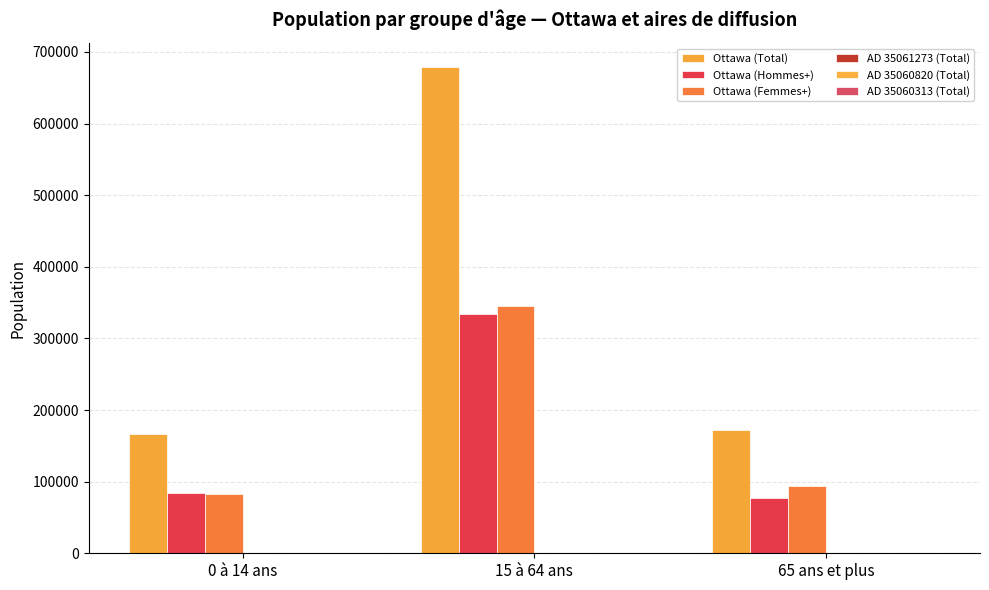

Are the bars grouped side by side (vs. stacked)?

Yes